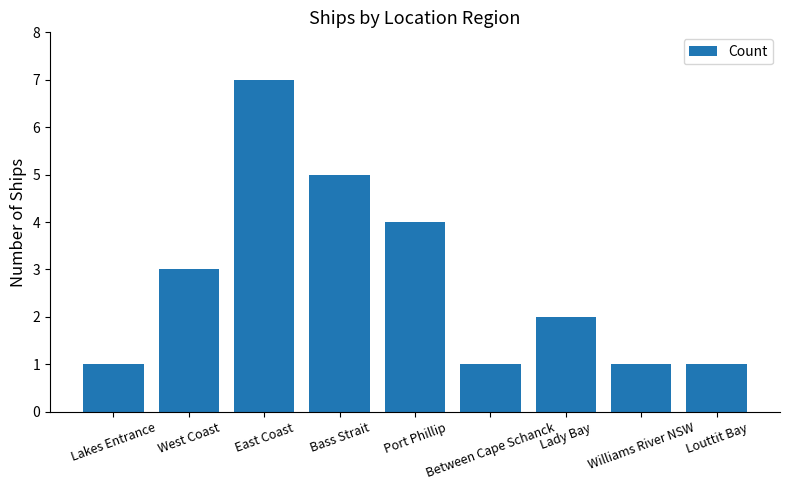

Which has a higher value, East Coast or Williams River NSW?

East Coast